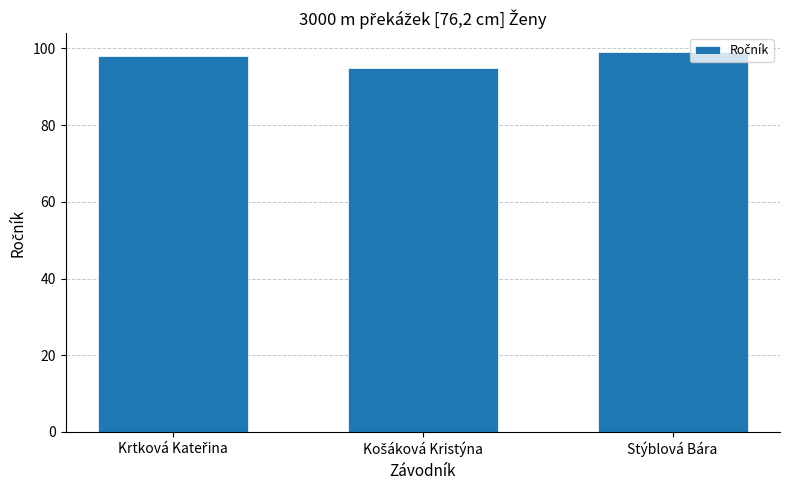

What is the sum of all values?

292